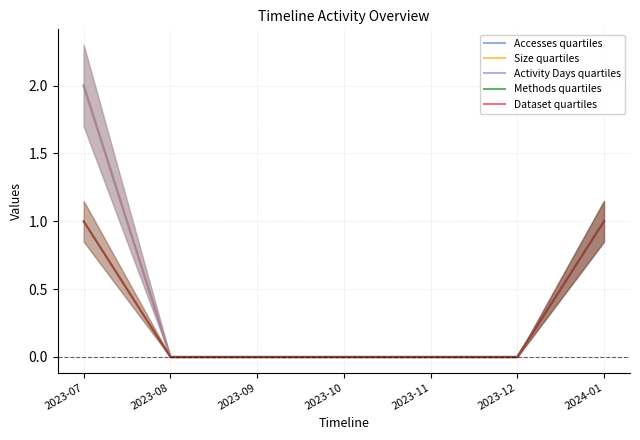

At how many categories does at least one series exceed 0?

2